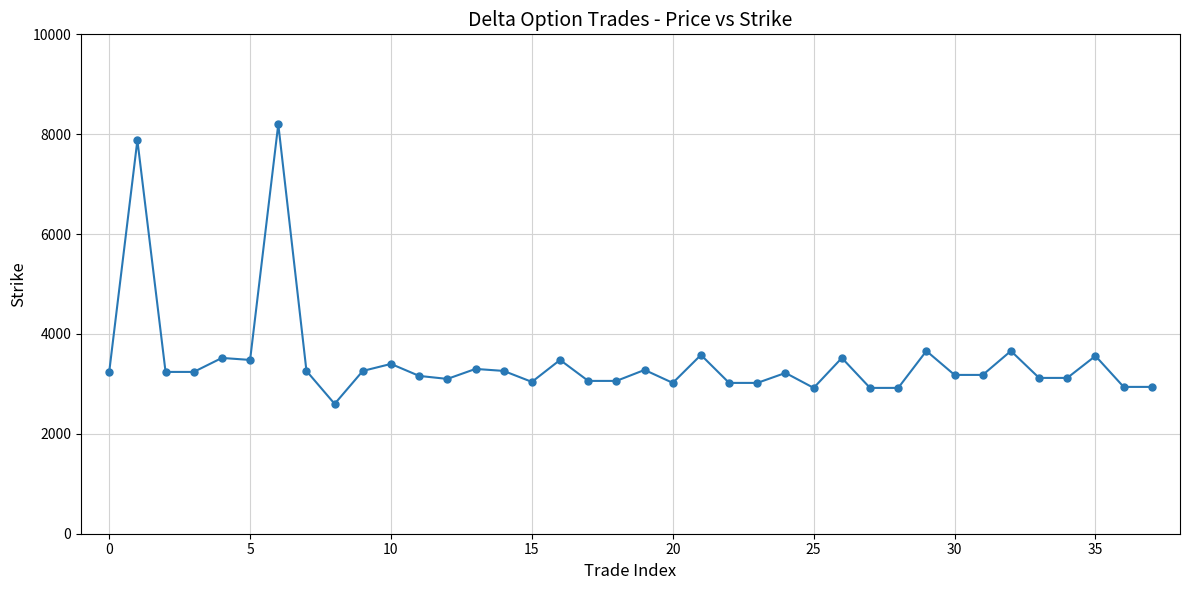

What is the maximum value shown in the chart?

8200